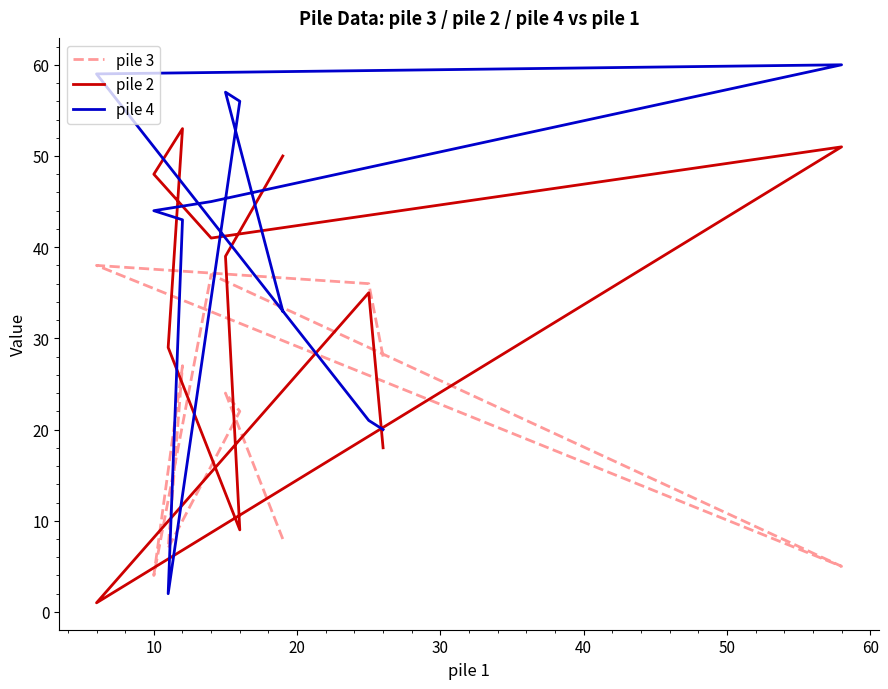

What is the label of the 1st point from the right?

10